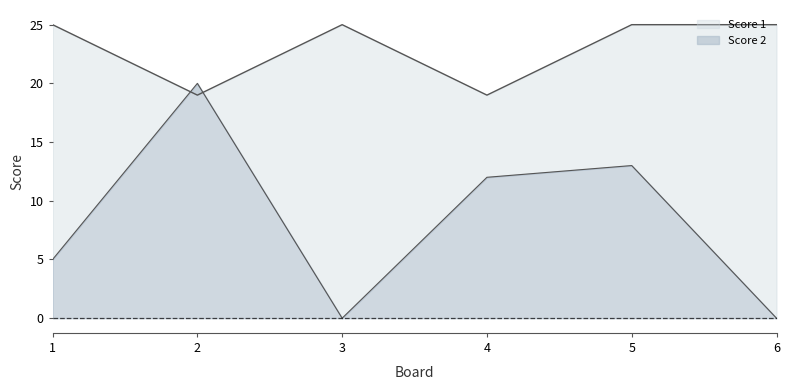

Where is Score 1 nearest to the value 22?

1